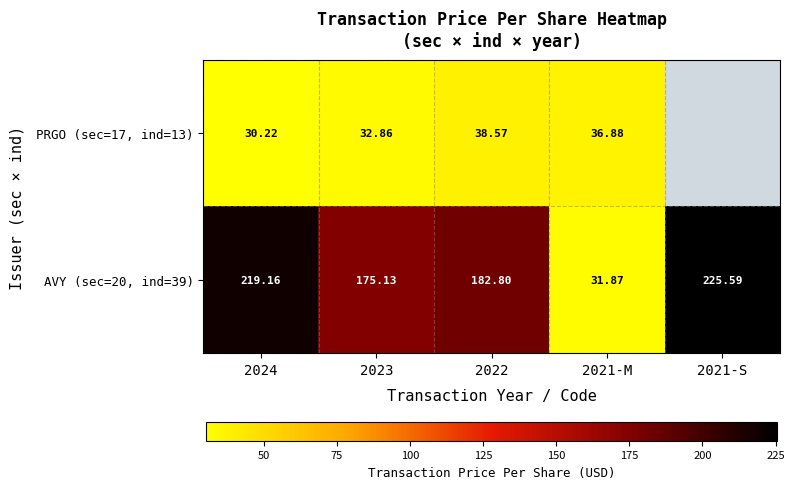

Is the value of AVY (sec=20, ind=39) at 2024 greater than the value of PRGO (sec=17, ind=13) at 2021-M?

Yes